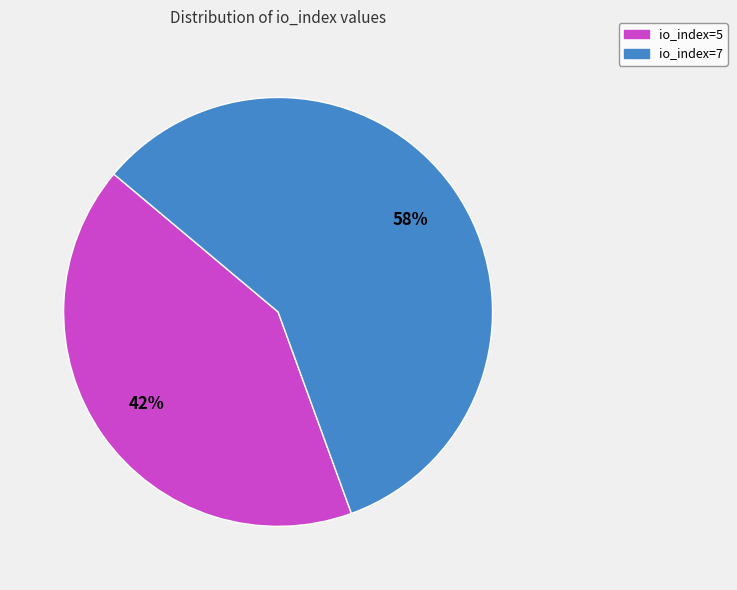

The io_index=5 slice represents 52% of the pie. True or false?

False